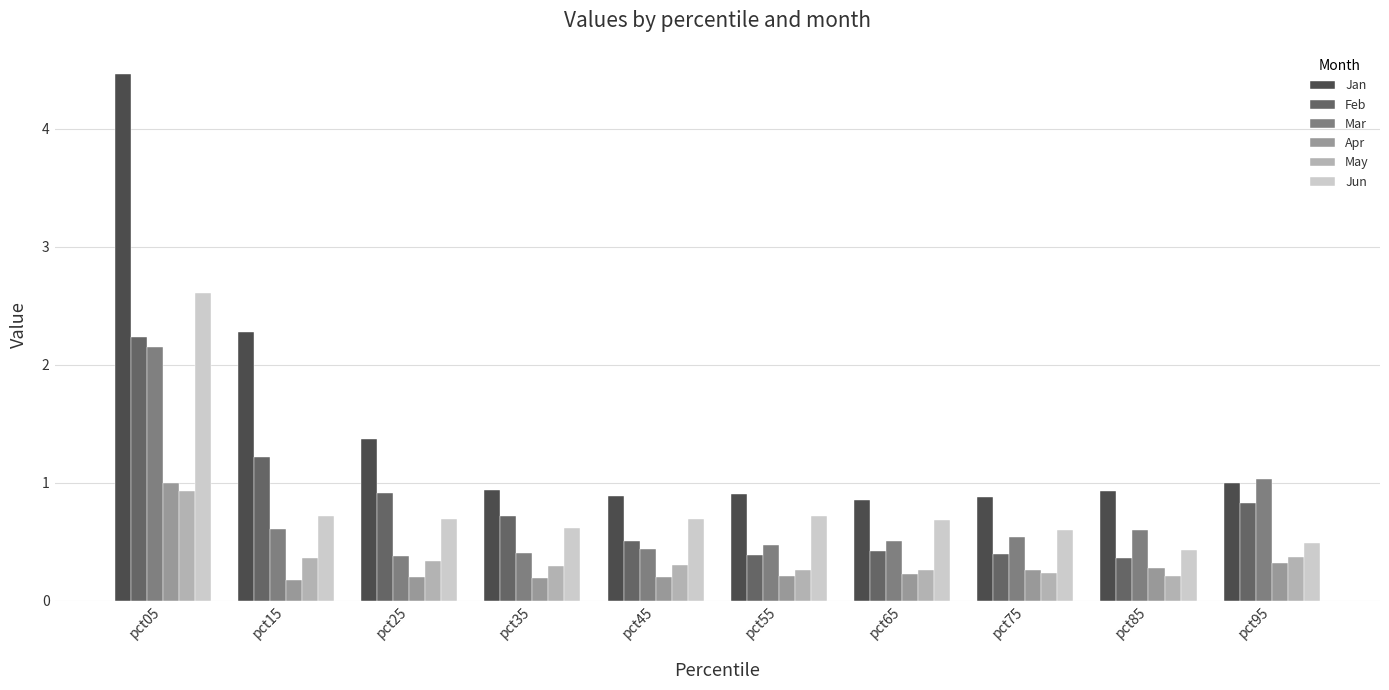

What is the difference between the highest and lowest values at pct95?

0.7